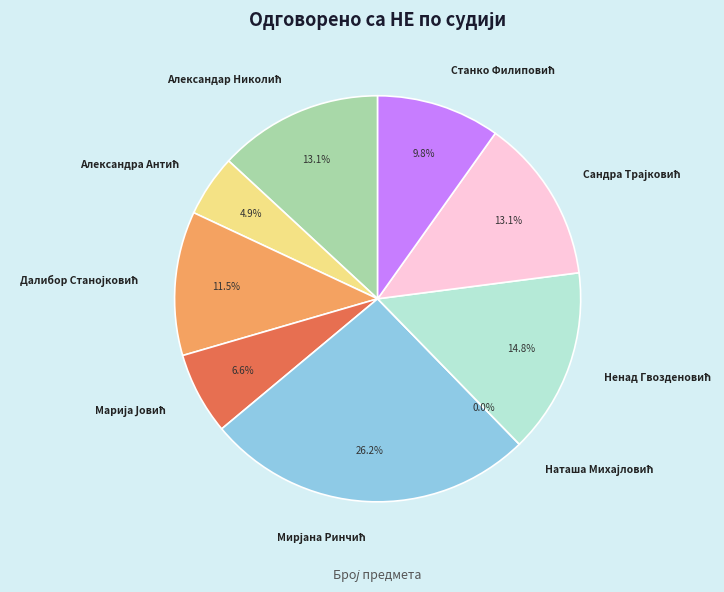

How many slices are in this pie chart?

9